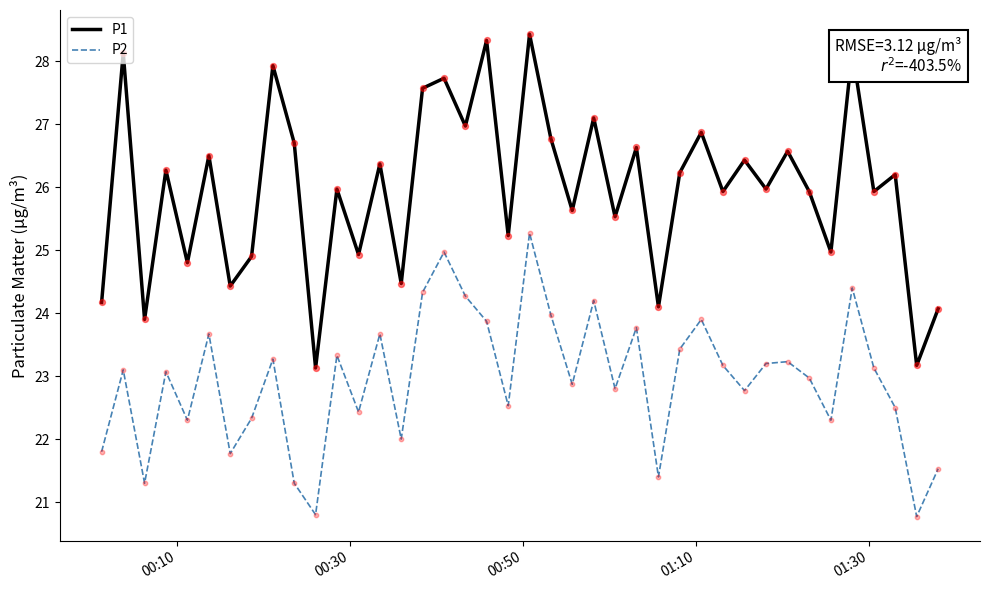

Which series has the largest total across all categories?

P1